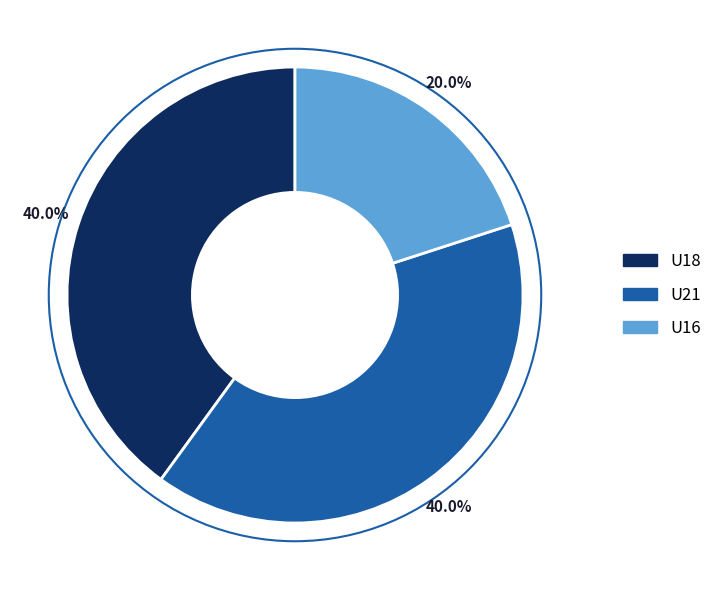

Between U18 and U16, which is larger?

U18